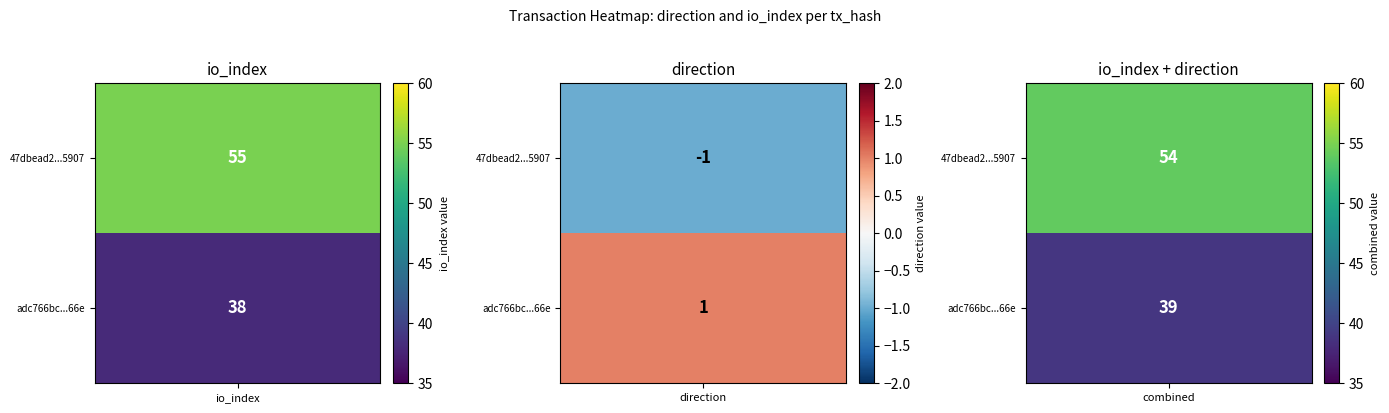

Which has a higher value, io_index or direction?

io_index